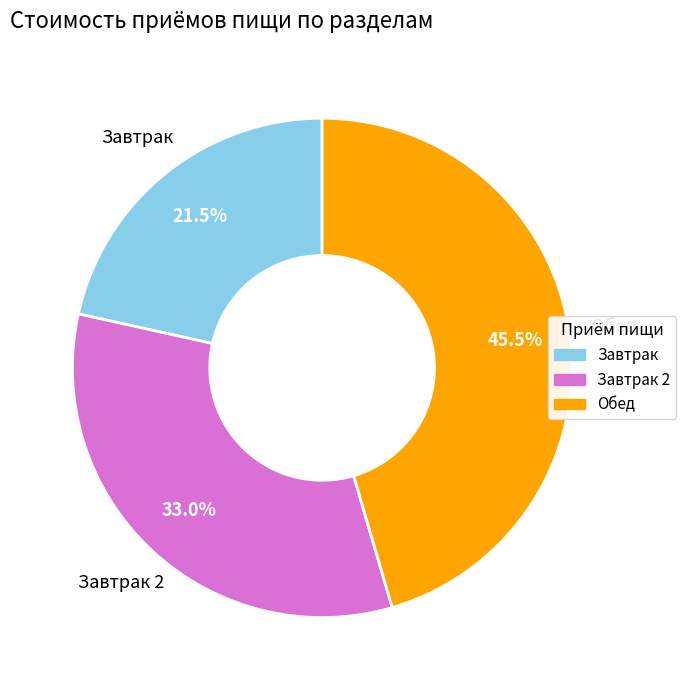

Is there a majority slice in this chart?

No